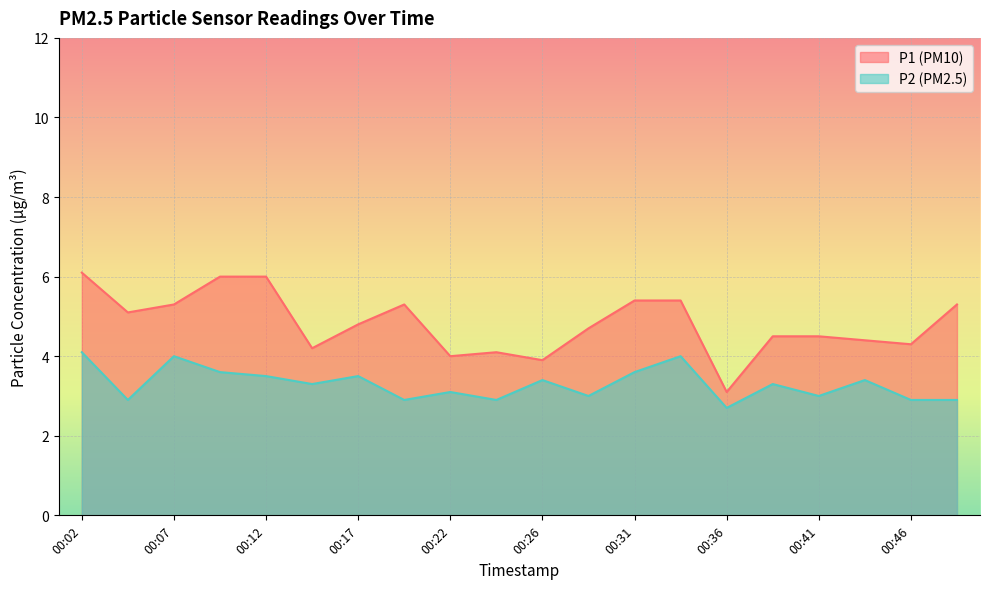

Where is the first local maximum for P2?

00:07